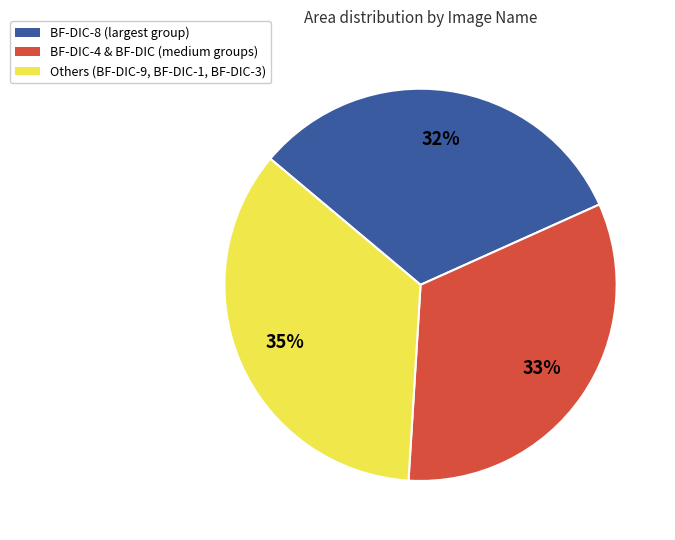

Is there any slice that represents more than half of the pie?

No